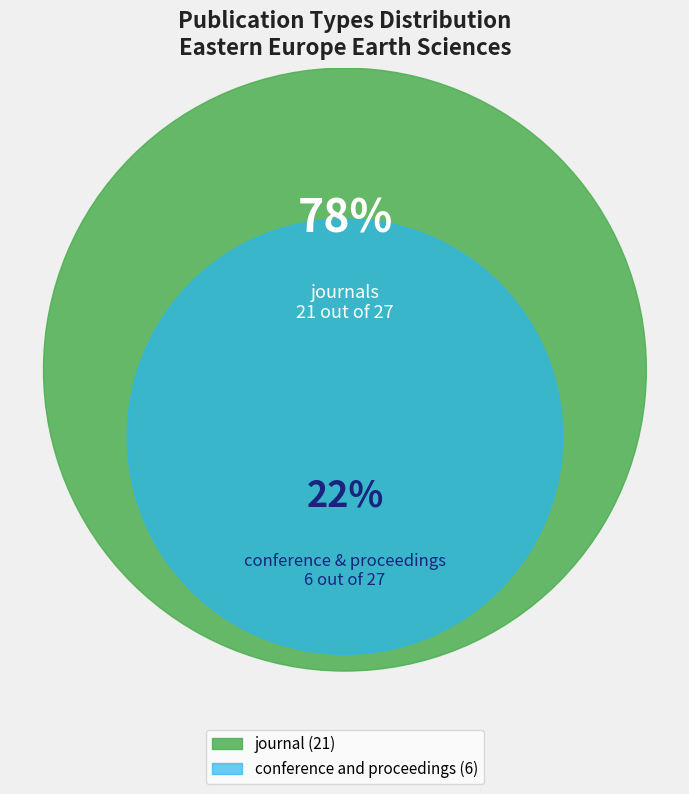

Which slice is the largest?

journal